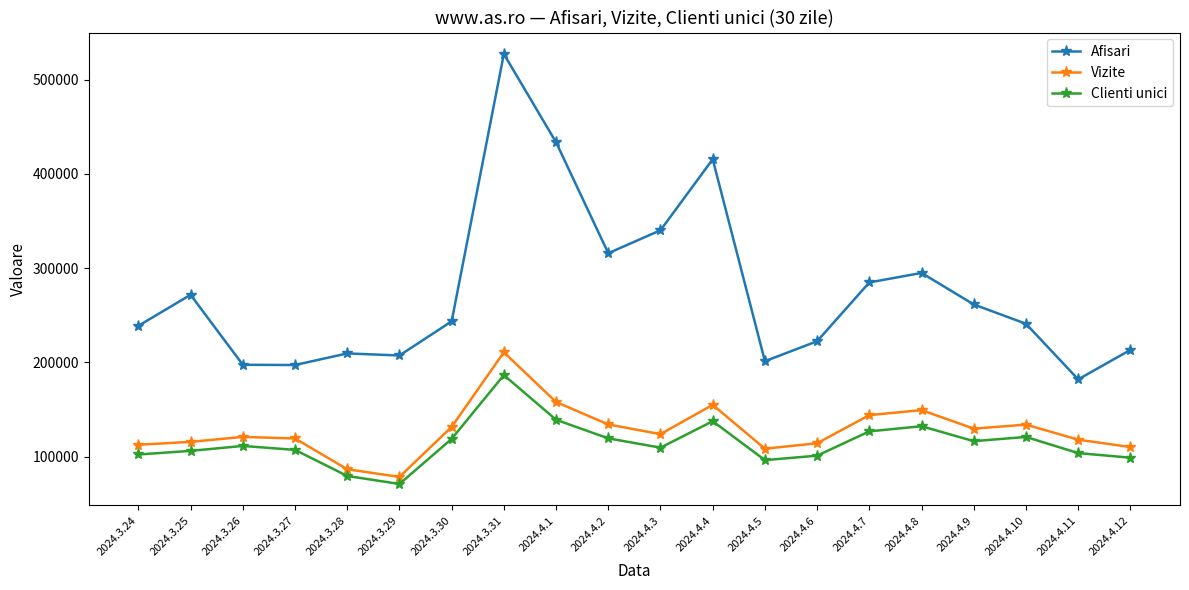

Which series has the largest range (max minus min)?

Afisari